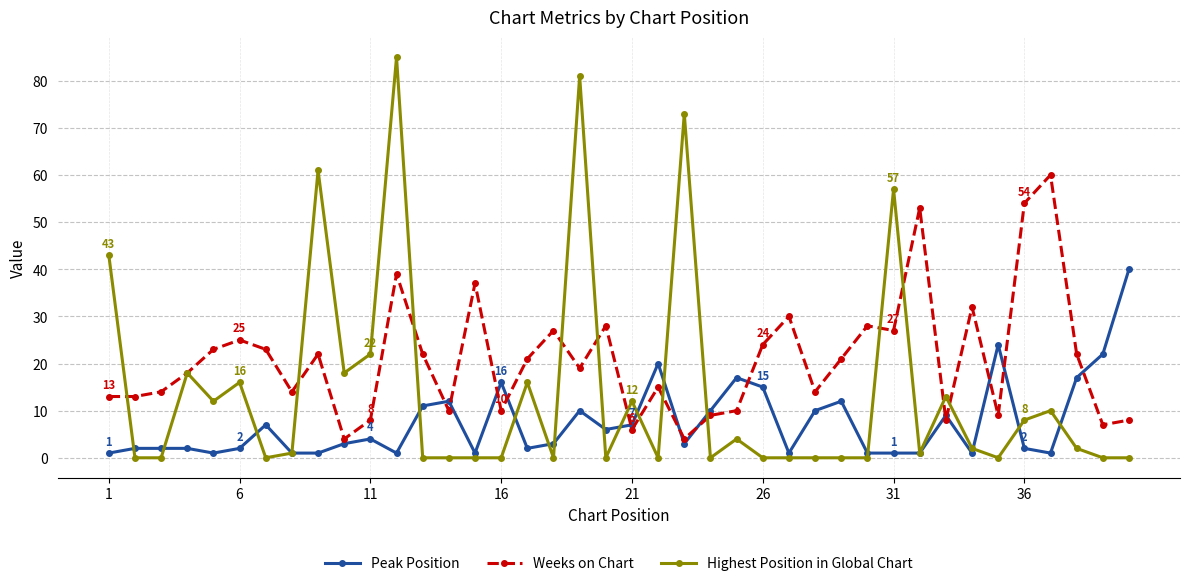

True or false: Highest Position in Global Chart and Weeks on Chart intersect in this chart.

True